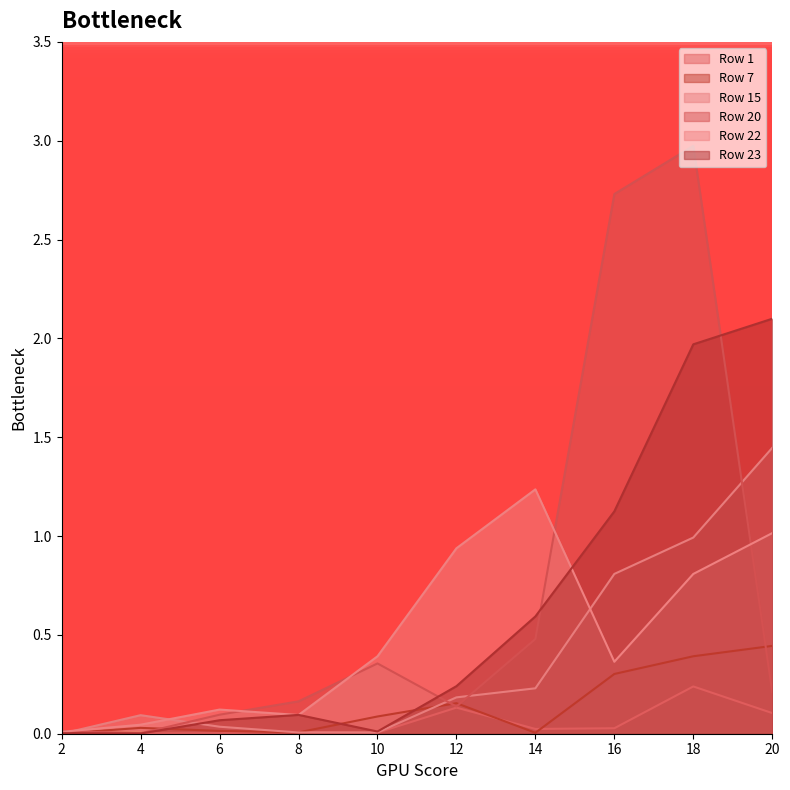

How many series are shown in this chart?

6